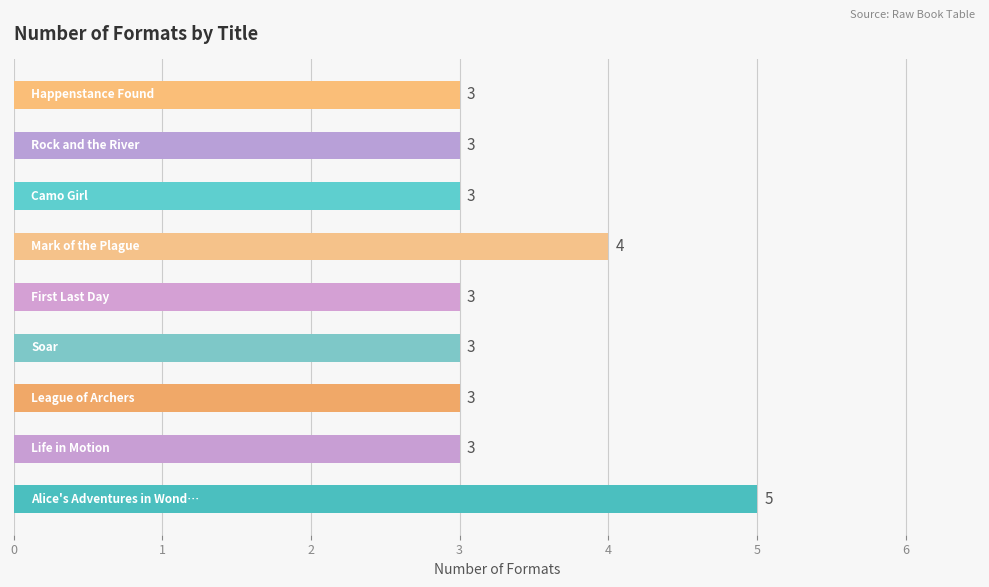

Reading bottom to top, what are all the values shown in this chart?

5	3	3	3	3	4	3	3	3